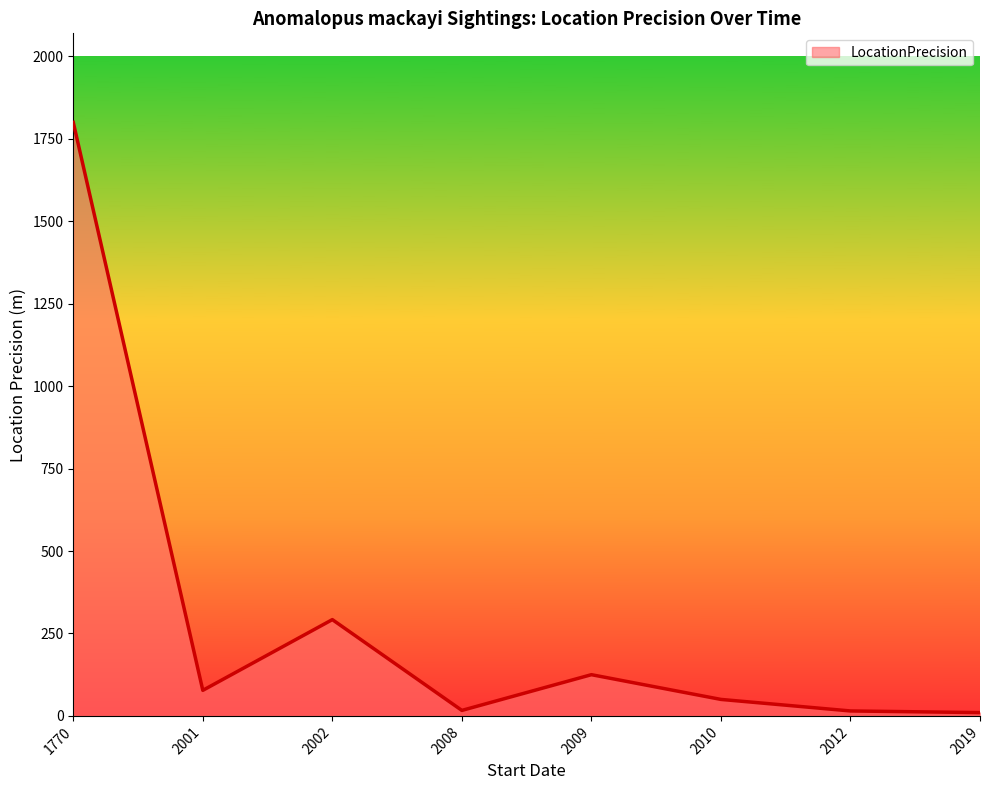

At which label is the value closest to 905?

2002